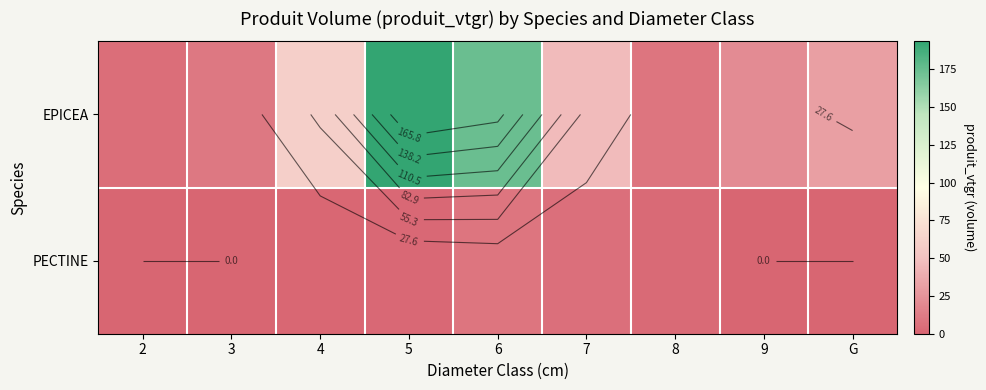

Which label corresponds to the largest value in the chart?

5